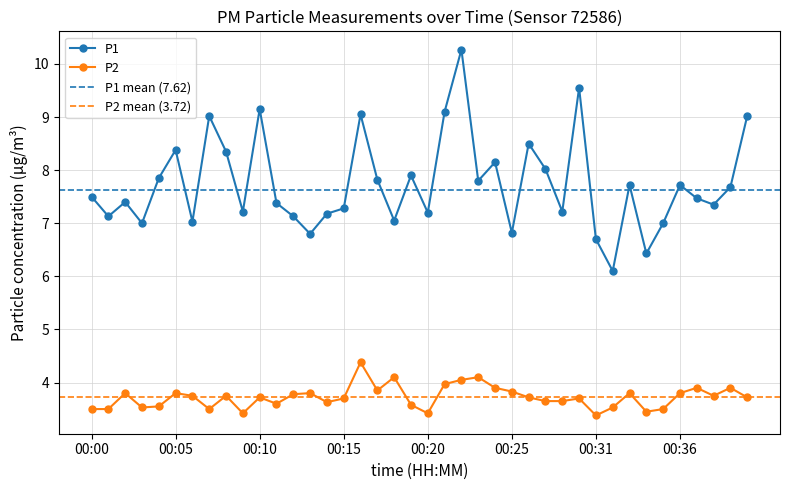

Reading left to right, list all the values displayed in this chart.

P1: 7.5	7.1	7.4	7.0	7.8	8.4	7.0	9.0	8.3	7.2	9.2	7.4	7.1	6.8	7.2	7.3	9.1	7.8	7.0	7.9	7.2	9.1	10.3	7.8	8.2	6.8	8.5	8.0	7.2	9.6	6.7	6.1	7.7	6.4	7.0	7.7	7.5	7.3	7.7	9.0
P2: 3.5	3.5	3.8	3.5	3.5	3.8	3.8	3.5	3.8	3.4	3.7	3.6	3.8	3.8	3.6	3.7	4.4	3.9	4.1	3.6	3.4	4.0	4.0	4.1	3.9	3.8	3.7	3.6	3.6	3.7	3.4	3.5	3.8	3.5	3.5	3.8	3.9	3.8	3.9	3.7